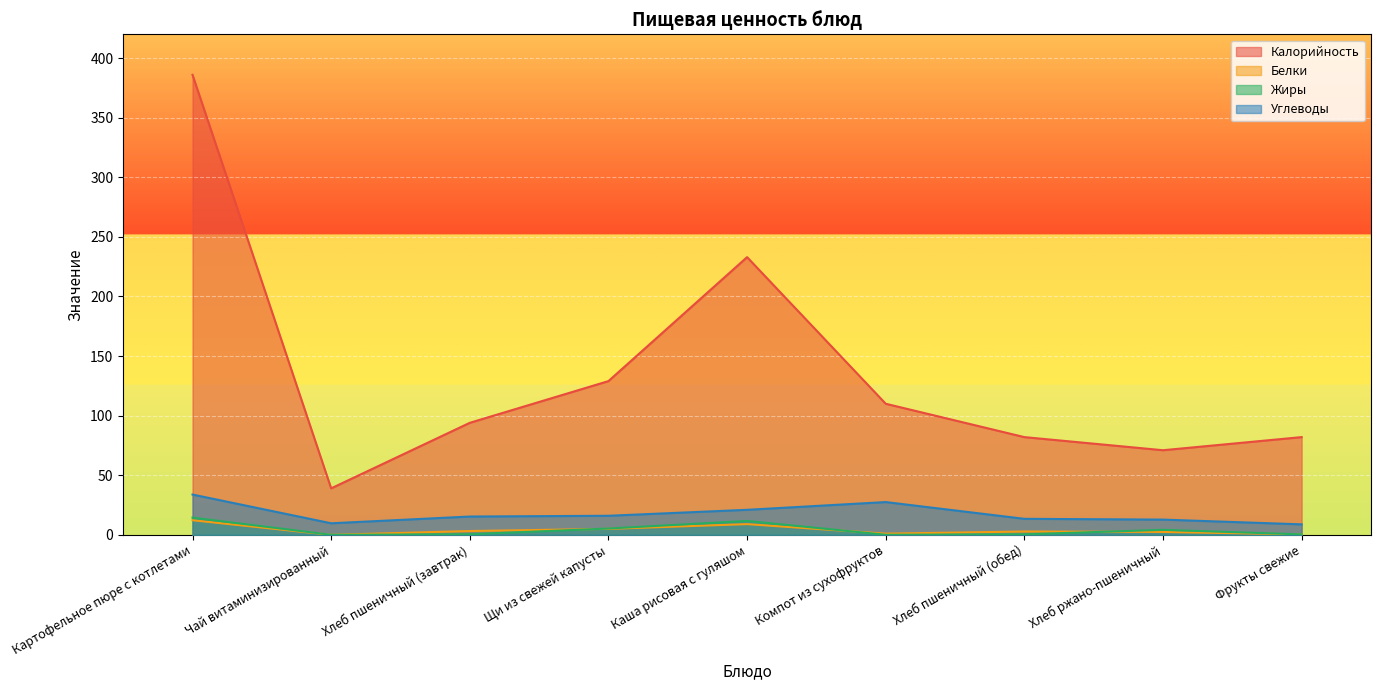

Reading right to left, extract all data points from this chart.

Калорийность: Фрукты свежие=82.0	Хлеб ржано-пшеничный=71.0	Хлеб пшеничный (обед)=82.0	Компот из сухофруктов=110.0	Каша рисовая с гуляшом=233.0	Щи из свежей капусты=129.0	Хлеб пшеничный (завтрак)=94.0	Чай витаминизированный=39.0	Картофельное пюре с котлетами=386.0
Белки: Фрукты свежие=0.4	Хлеб ржано-пшеничный=2.4	Хлеб пшеничный (обед)=2.8	Компот из сухофруктов=1.0	Каша рисовая с гуляшом=9.0	Щи из свежей капусты=5.0	Хлеб пшеничный (завтрак)=3.2	Чай витаминизированный=0.0	Картофельное пюре с котлетами=12.3
Жиры: Фрукты свежие=0.4	Хлеб ржано-пшеничный=4.2	Хлеб пшеничный (обед)=0.4	Компот из сухофруктов=0.1	Каша рисовая с гуляшом=11.7	Щи из свежей капусты=5.3	Хлеб пшеничный (завтрак)=0.5	Чай витаминизированный=0.0	Картофельное пюре с котлетами=14.5
Углеводы: Фрукты свежие=8.8	Хлеб ржано-пшеничный=12.8	Хлеб пшеничный (обед)=13.4	Компот из сухофруктов=27.5	Каша рисовая с гуляшом=21.0	Щи из свежей капусты=16.0	Хлеб пшеничный (завтрак)=15.4	Чай витаминизированный=9.7	Картофельное пюре с котлетами=33.8